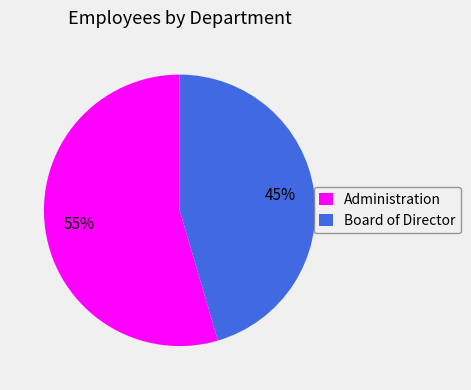

To the nearest percent, what is the combined percentage of Board of Director and Administration?

100%